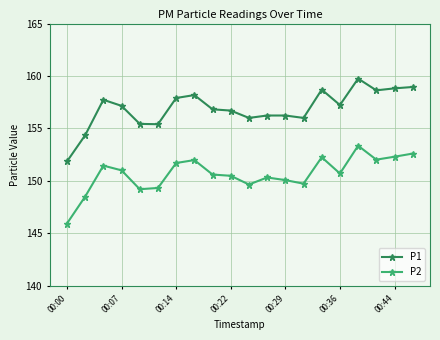

Rank the series by their maximum value, from lowest to highest.

P2, P1